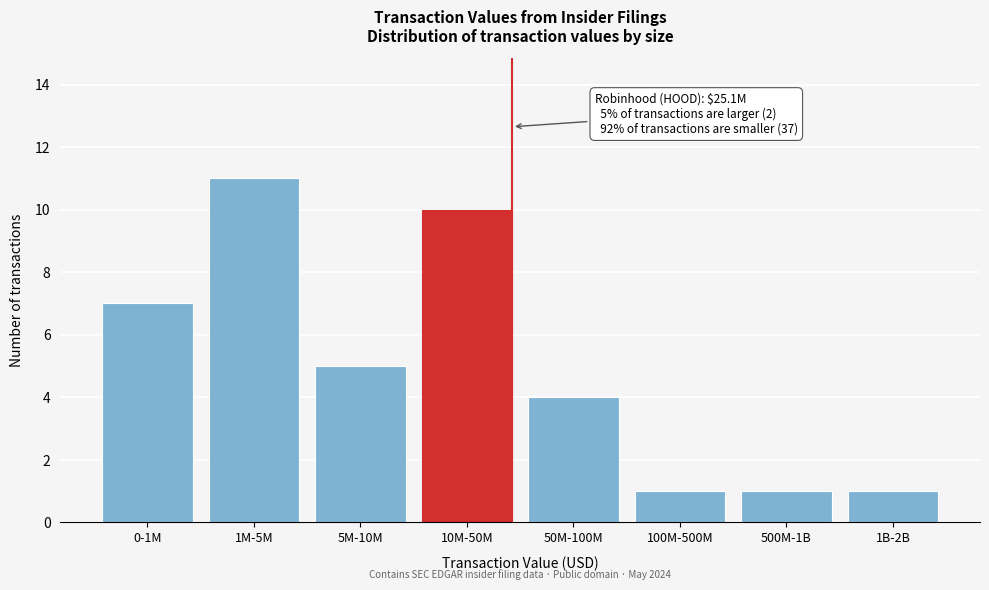

Reading left to right, transcribe all the data shown in this chart.

7	11	5	10	4	1	1	1